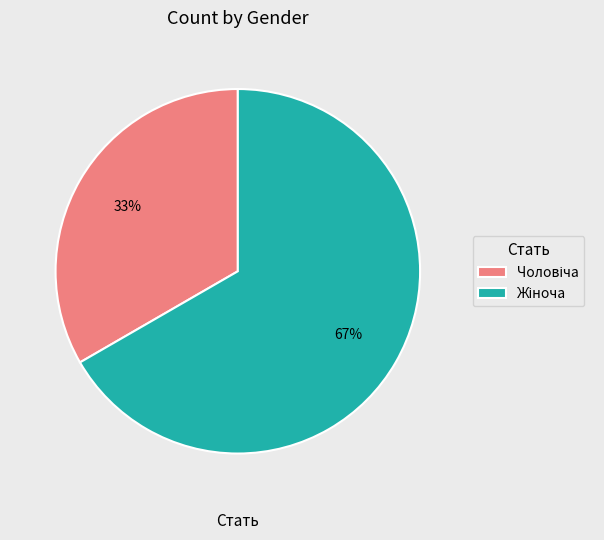

Which slice is the smallest?

Чоловіча